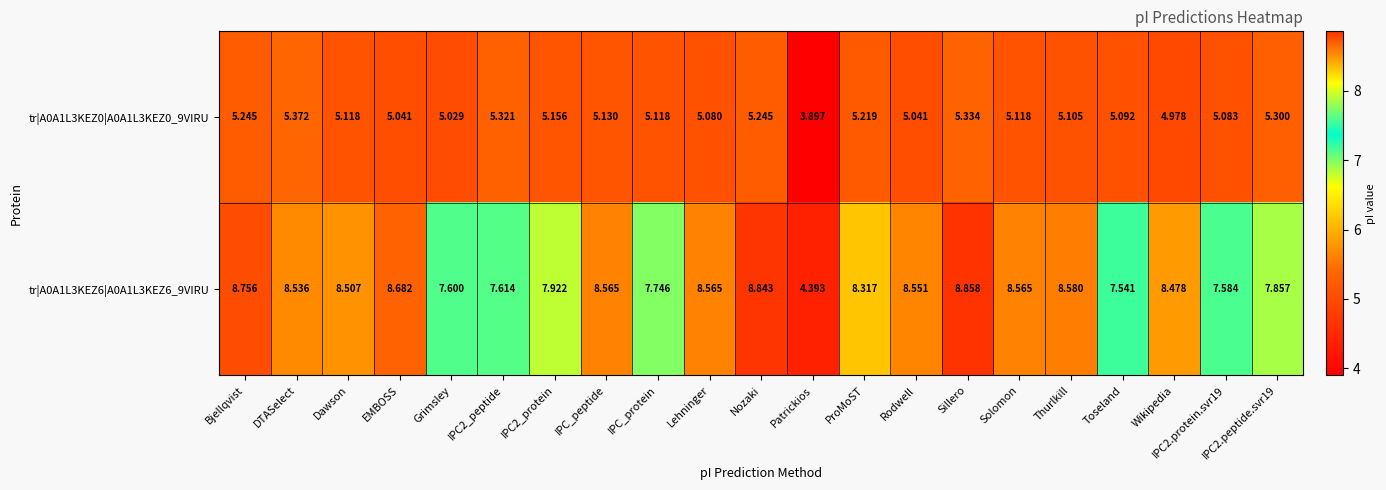

At which label does tr|A0A1L3KEZ6|A0A1L3KEZ6_9VIRU first exceed 8?

Bjellqvist